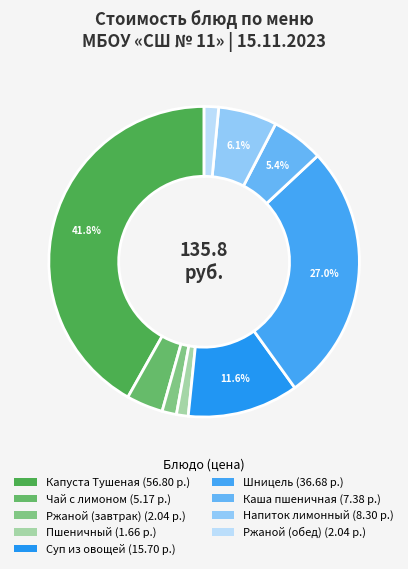

Is the sum of Ржаной (обед) and Суп из овощей greater than half?

No